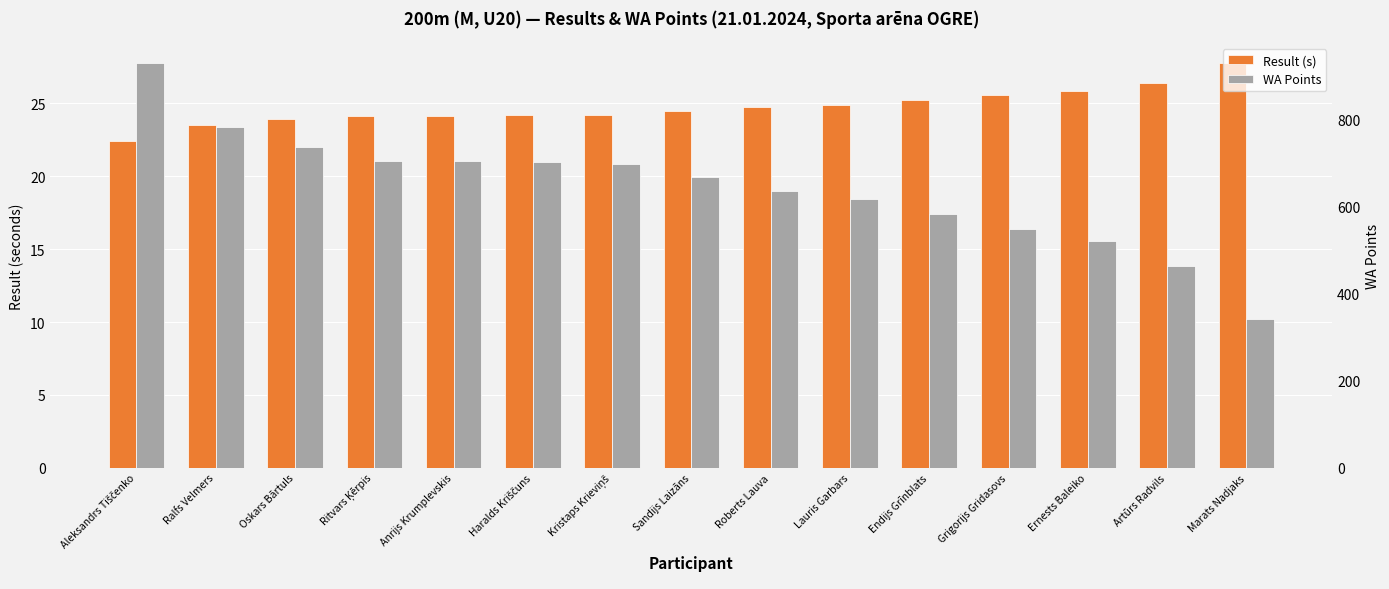

At which category is the sum across all series the highest?

Aleksandrs Tiščenko